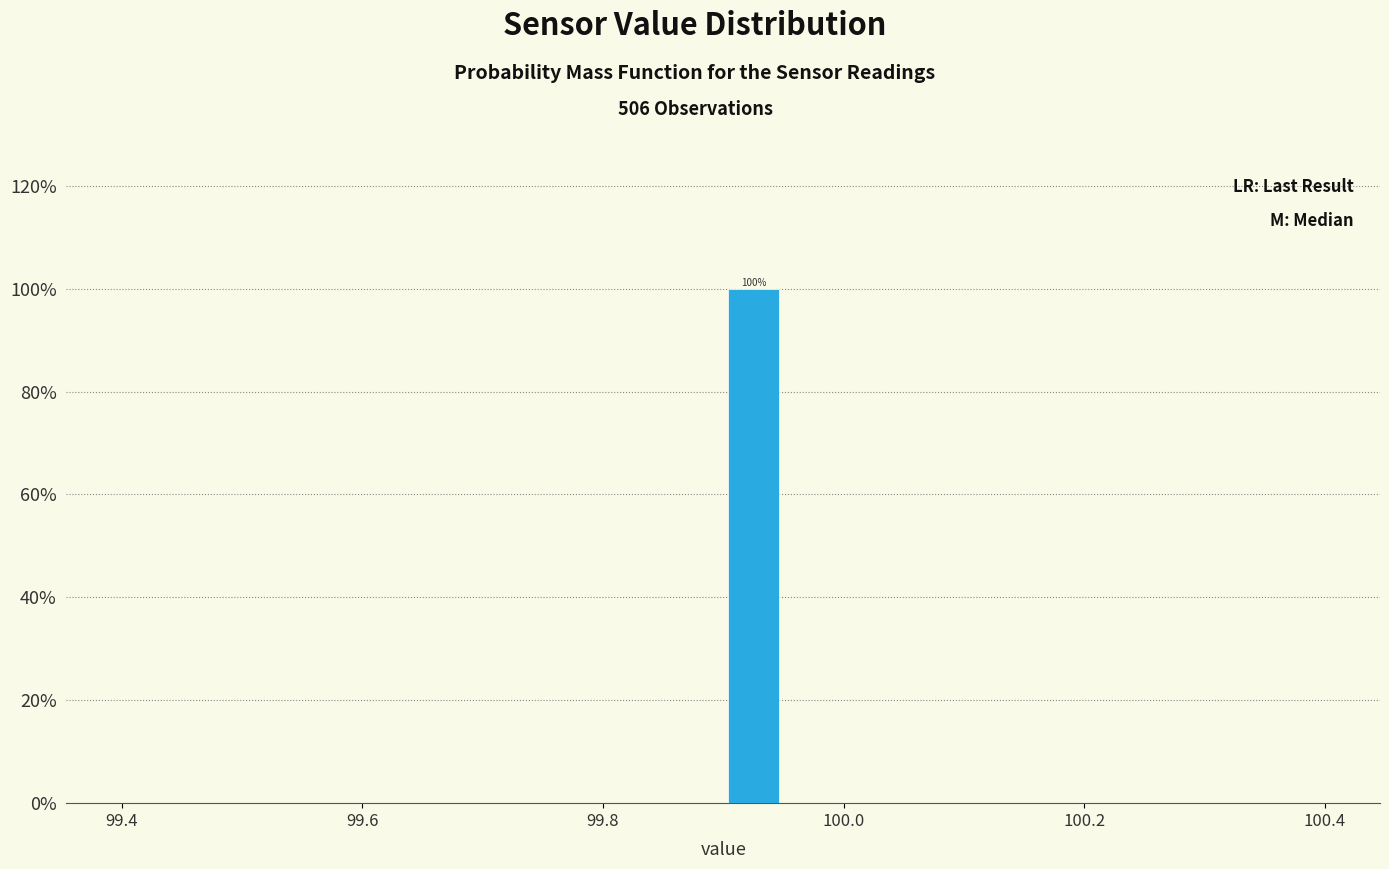

Read against the x-axis, roughly where is the centre of the tallest bar?

99.92